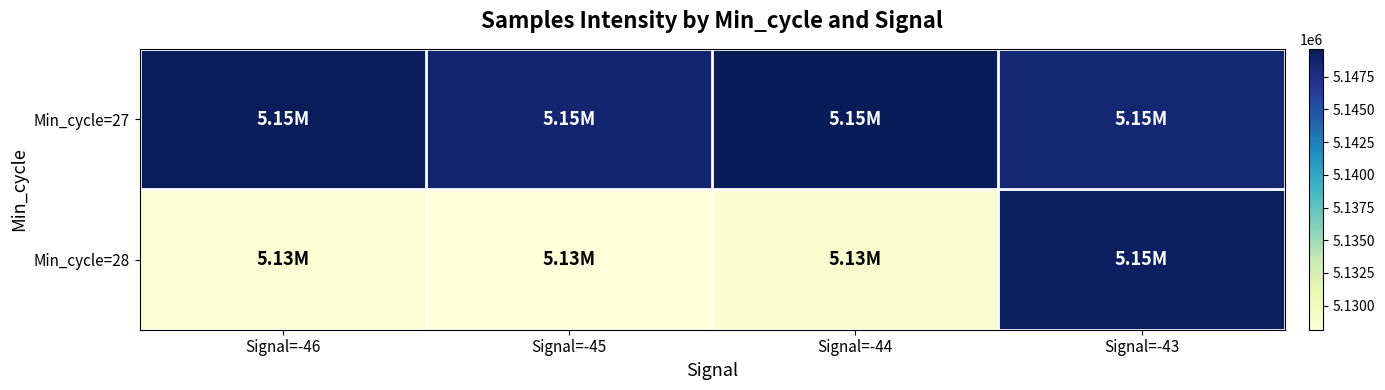

Between Signal=-45 and Signal=-43, which series saw the biggest shift?

Min_cycle=28